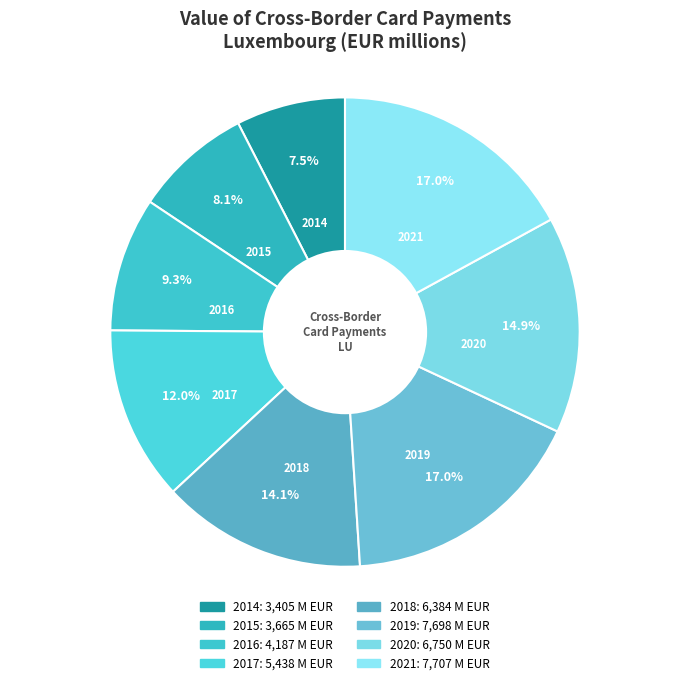

Between 2014 and 2017, which is larger?

2017